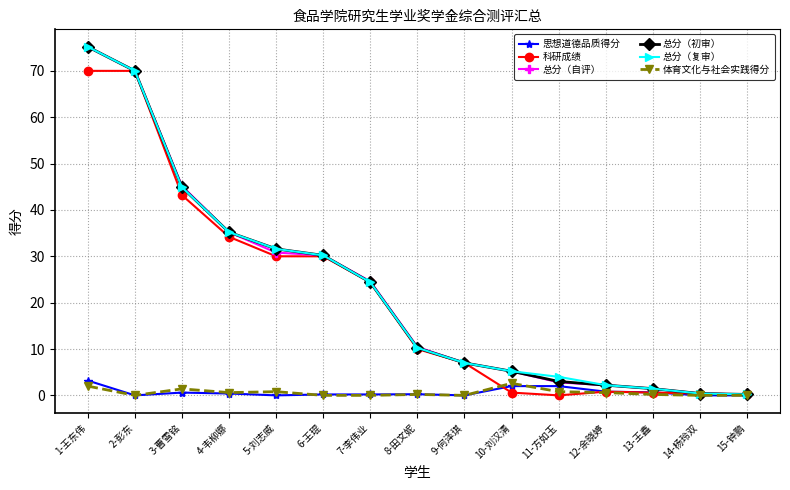

Which category has the highest value across all series?

1-王东伟